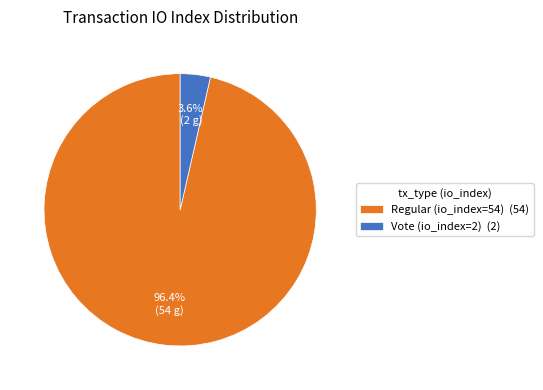

Count the number of slices in the pie.

2